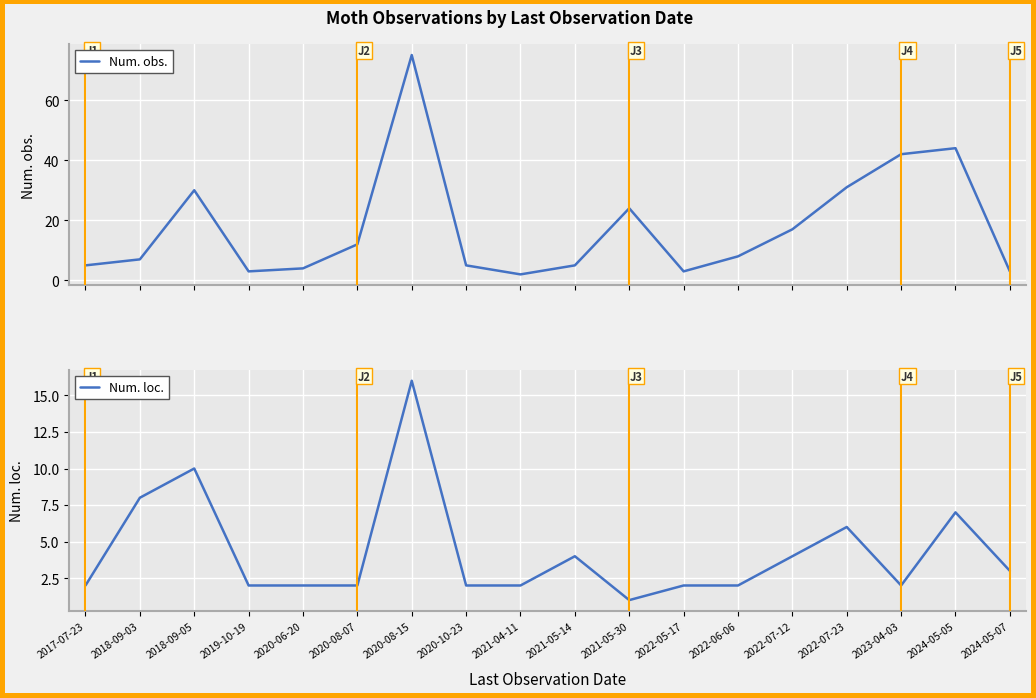

What is the sum of all Num. loc. values?

77